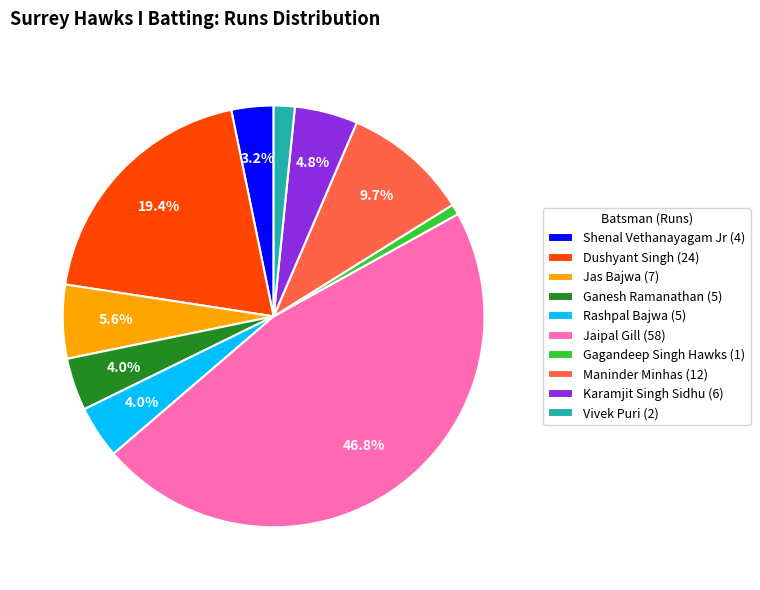

Is there a majority slice in this chart?

No